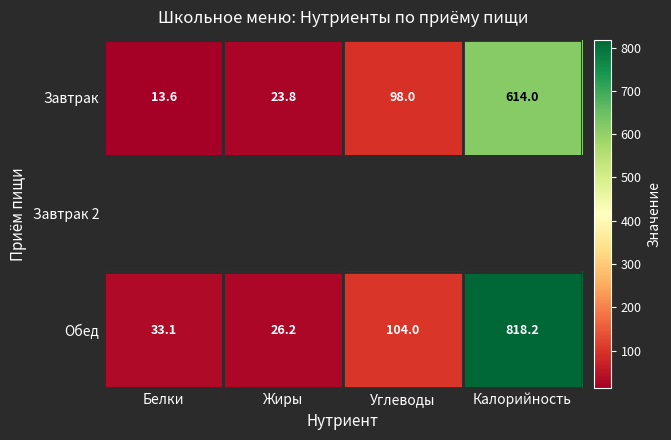

Is the value of Завтрак at Жиры greater than the value of Обед at Углеводы?

No